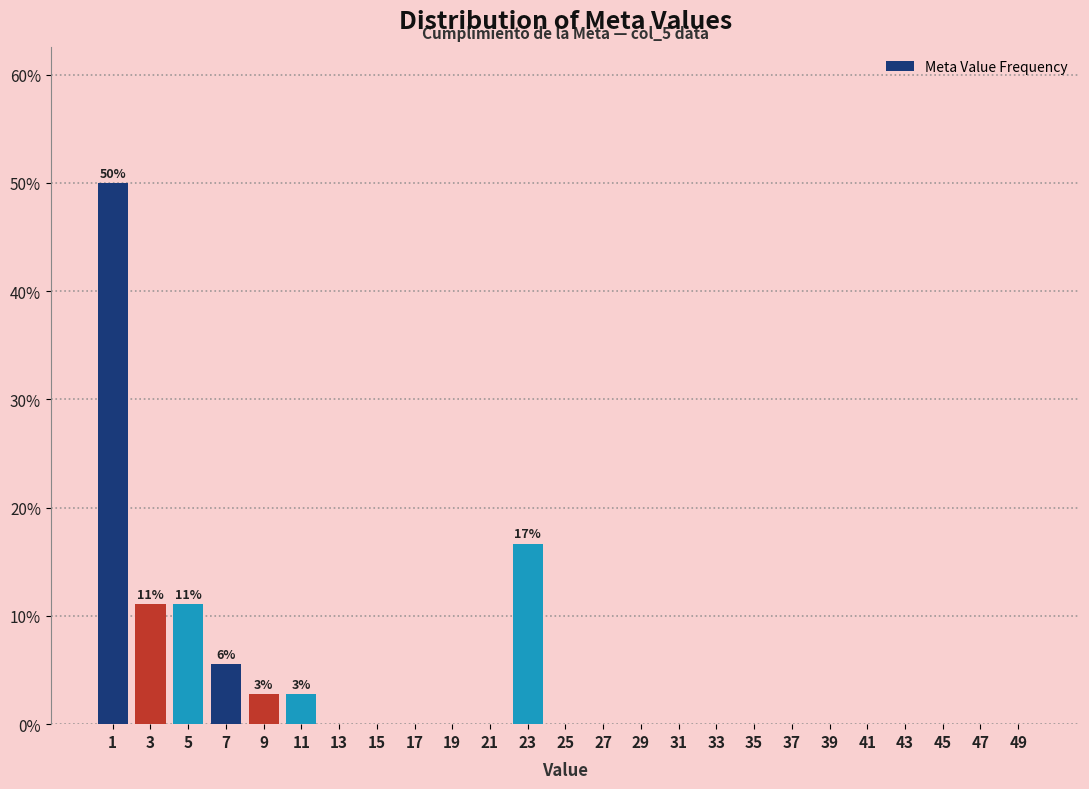

Over which range of the x-axis is the bar tallest?

0 to 2